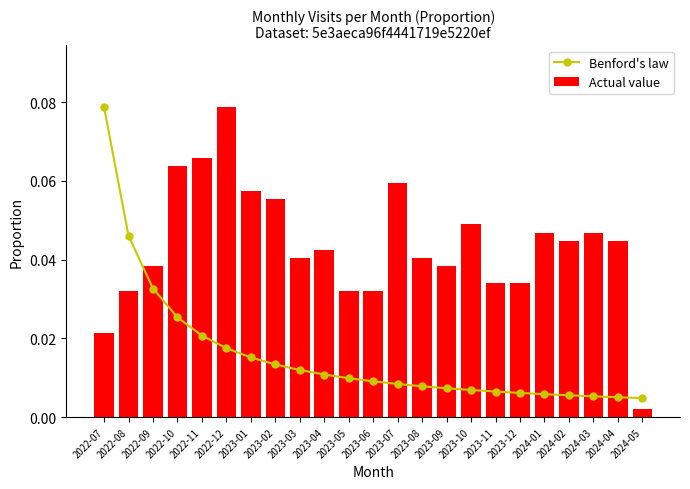

What is the sum of all Actual value values?

1.0